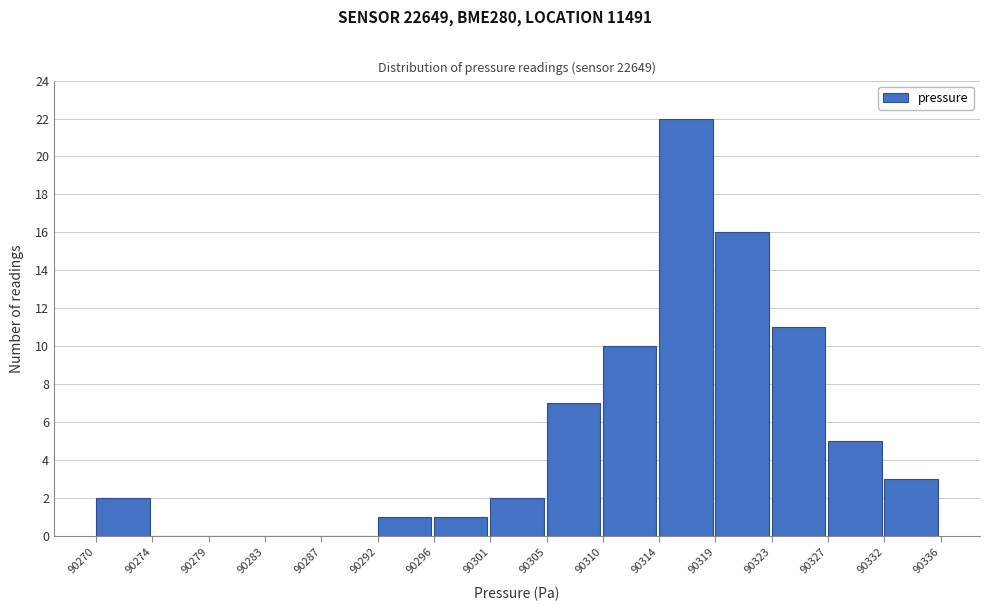

Reading left to right, list all the values displayed in this chart.

90270=2	90274=0	90279=0	90283=0	90287=0	90292=1	90296=1	90301=2	90305=7	90310=10	90314=22	90319=16	90323=11	90327=5	90332=3